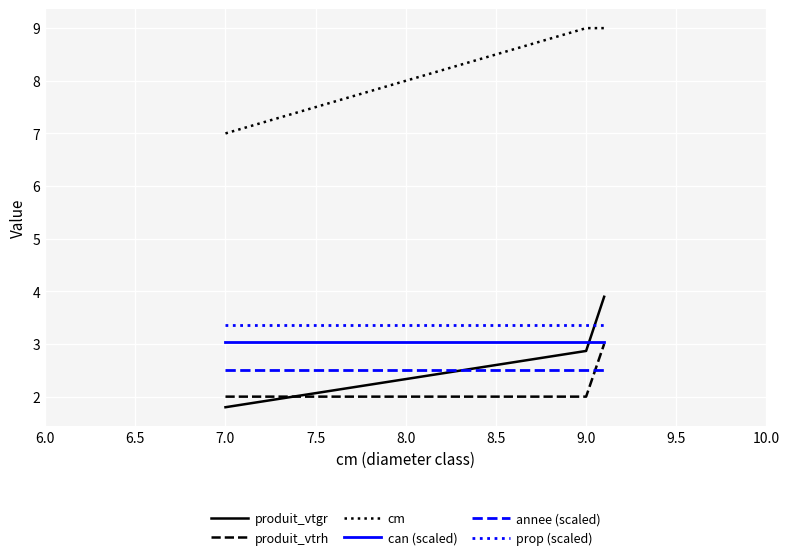

How many produit_vtrh values are between 2 and 3?

3